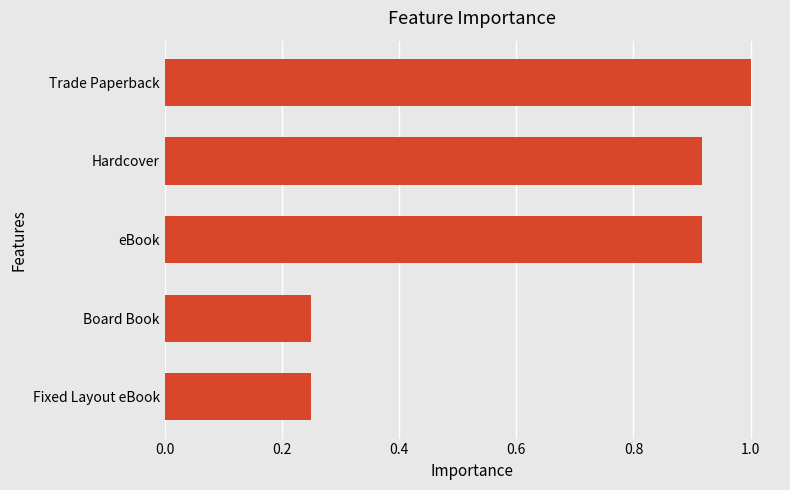

At which category does the chart reach its peak across all series?

Trade Paperback